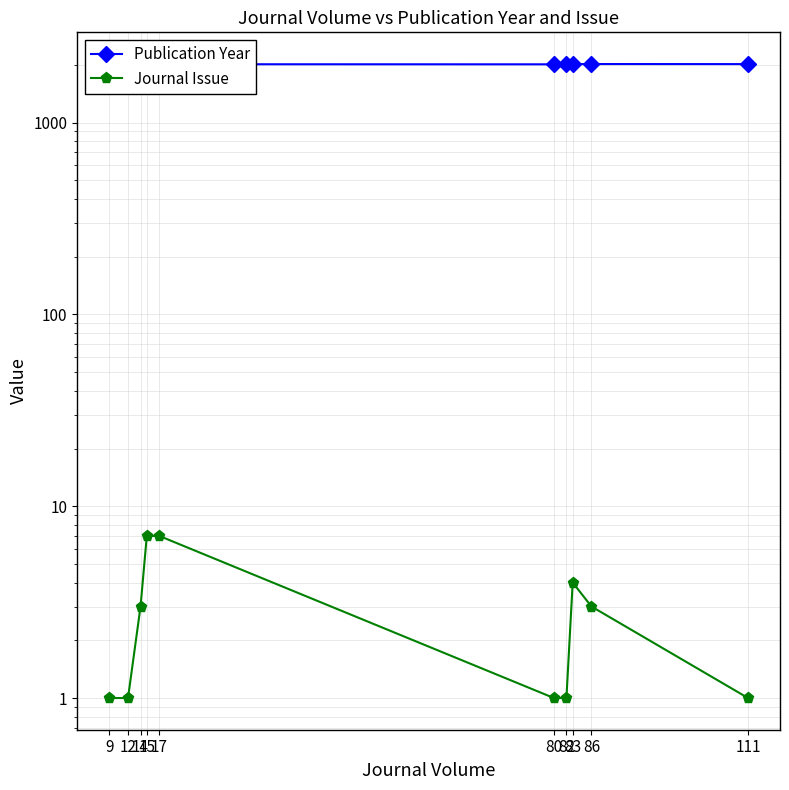

What is the spread (max minus min) of values at 86?

2020